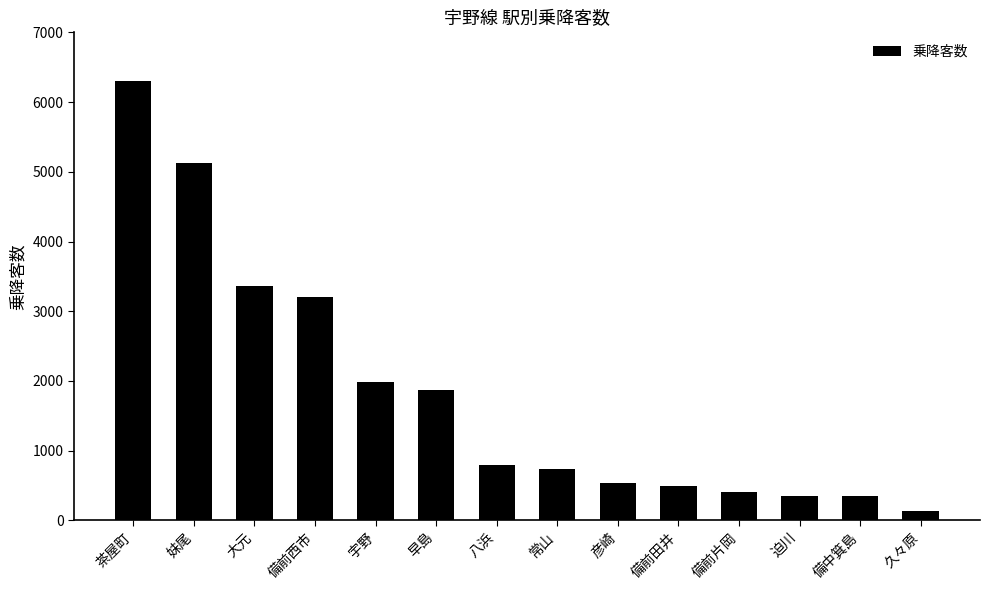

Approximately how many times larger is the value at 備前西市 compared to 常山?

4.3